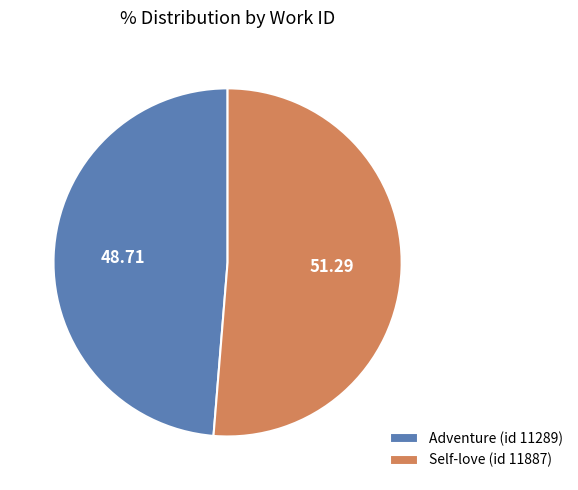

Between Self-love (id 11887) and Adventure (id 11289), which is larger?

Self-love (id 11887)